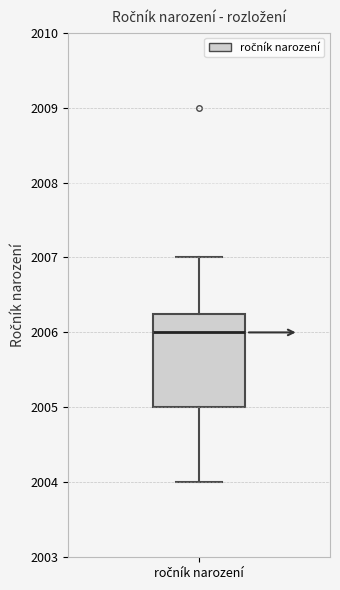

Where does the upper whisker of the box for ročník narození end on the y-axis? The values are not printed on the chart, so give them approximately, as read against the axis.

2007.0